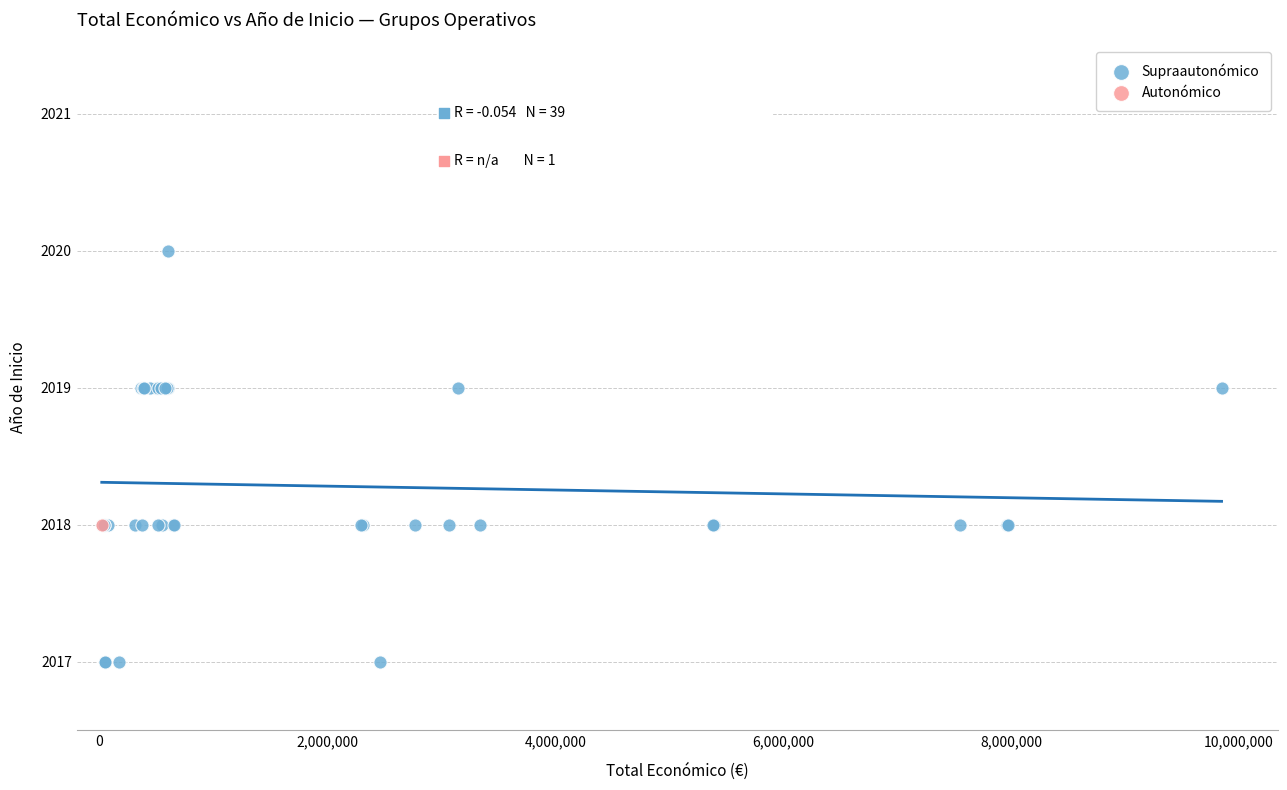

What are all the series names shown in the legend?

Supraautonómico, Autonómico